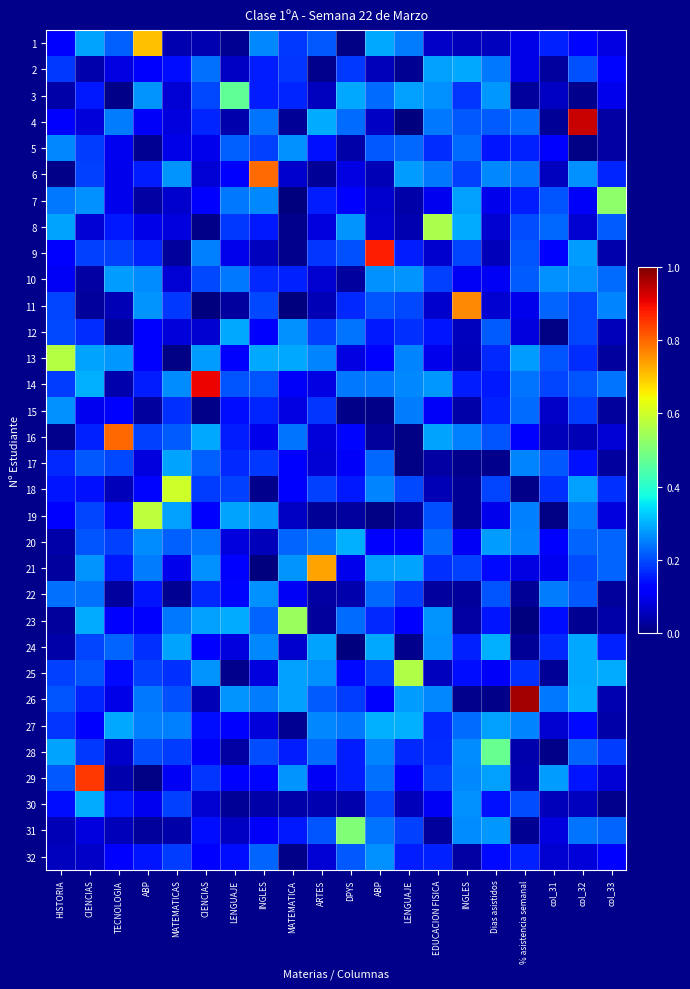

Which category has the lowest value across all series?

MATEMATICA